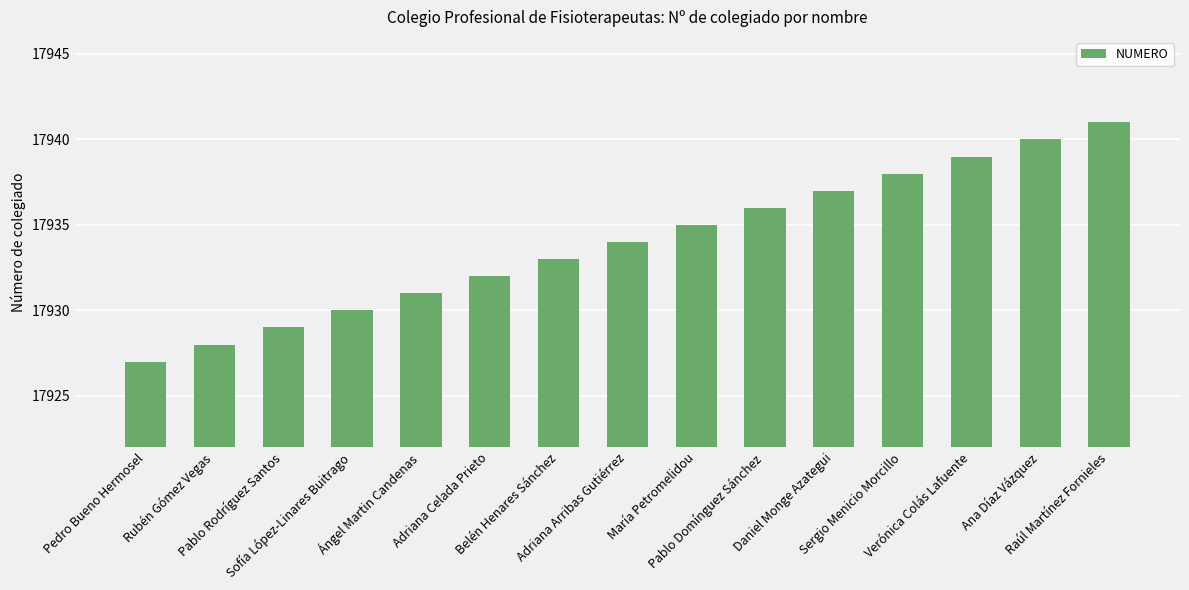

Which label corresponds to the smallest value in the chart?

Pedro Bueno Hermosel